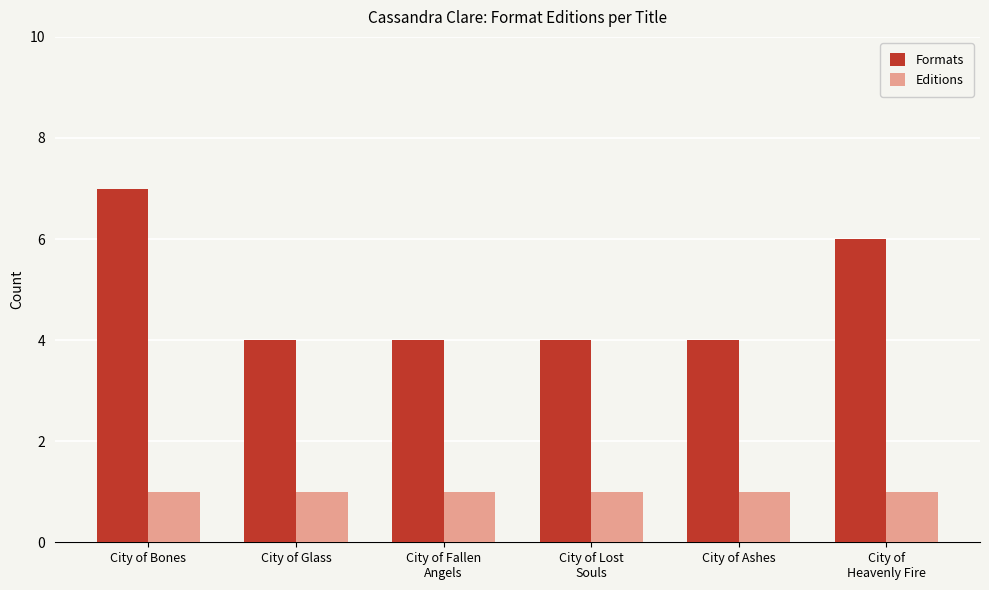

Reading right to left, transcribe all the data shown in this chart.

Formats: City of
Heavenly Fire=6	City of Ashes=4	City of Lost
Souls=4	City of Fallen
Angels=4	City of Glass=4	City of Bones=7
Editions: City of
Heavenly Fire=1	City of Ashes=1	City of Lost
Souls=1	City of Fallen
Angels=1	City of Glass=1	City of Bones=1